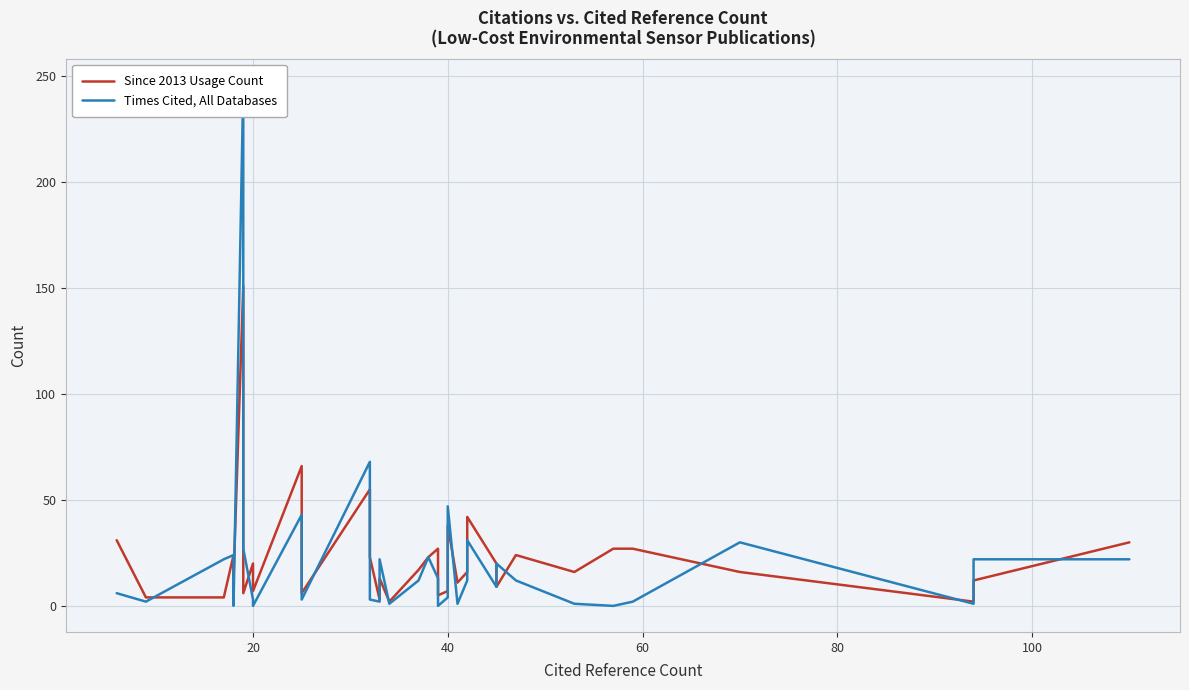

Is the value of Since 2013 Usage Count at 18 greater than the value of Times Cited, All Databases at 16?

Yes